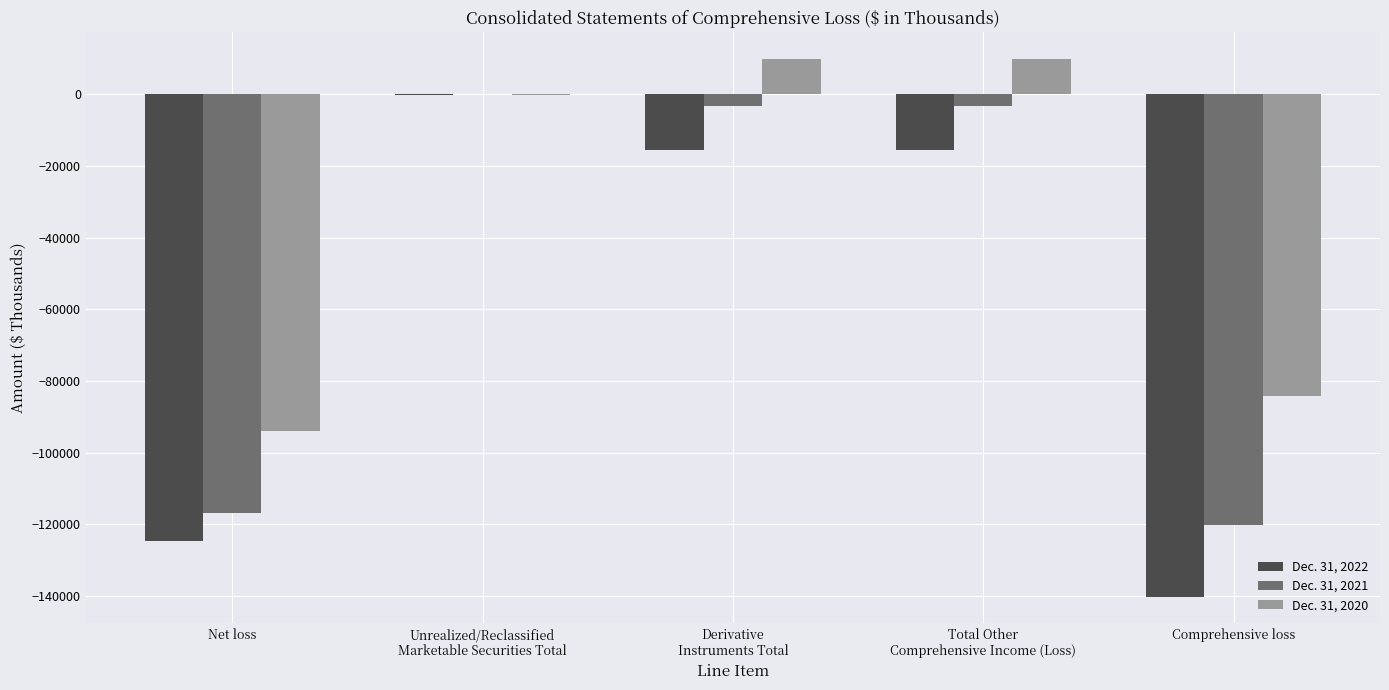

How many groups of bars are there?

5